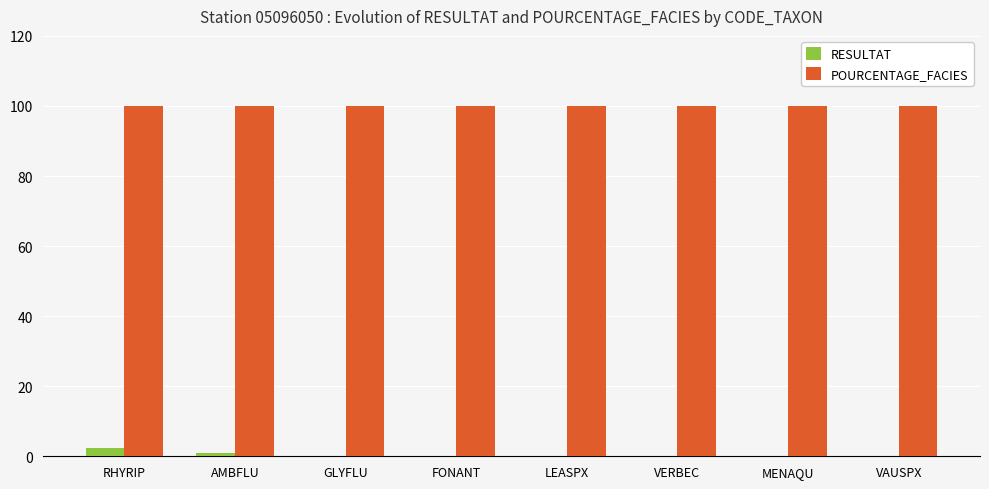

What is the greatest value displayed?

100.0